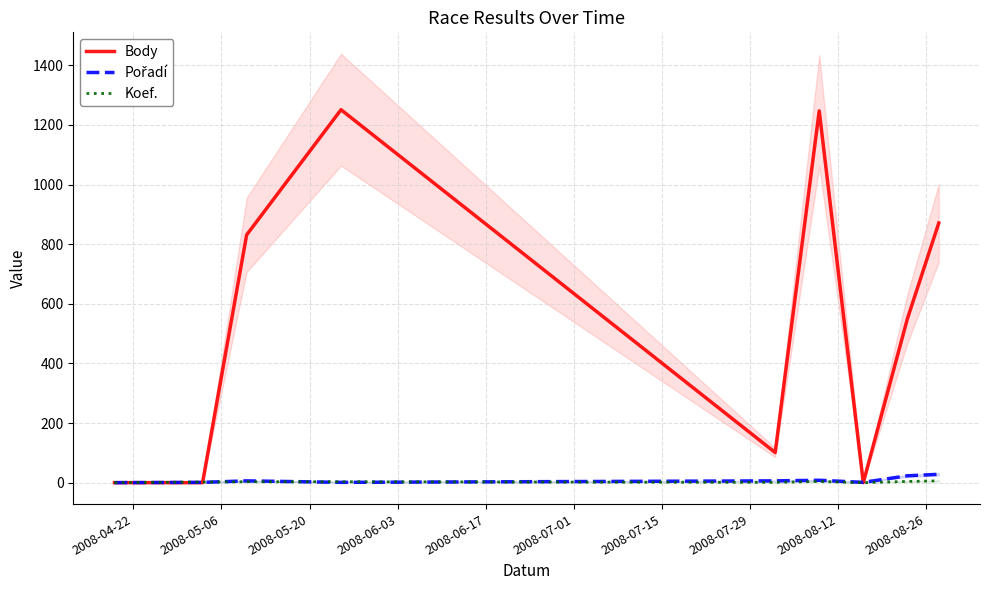

Which series has the widest spread of values?

Body